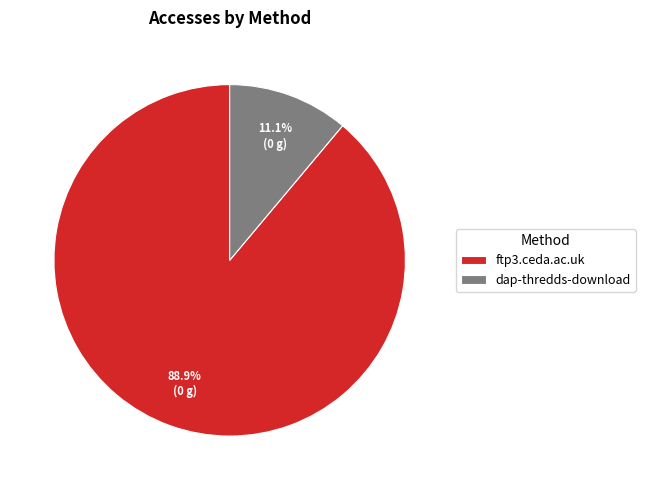

What is the ratio of the value at dap-thredds-download to the value at ftp3.ceda.ac.uk?

0.1